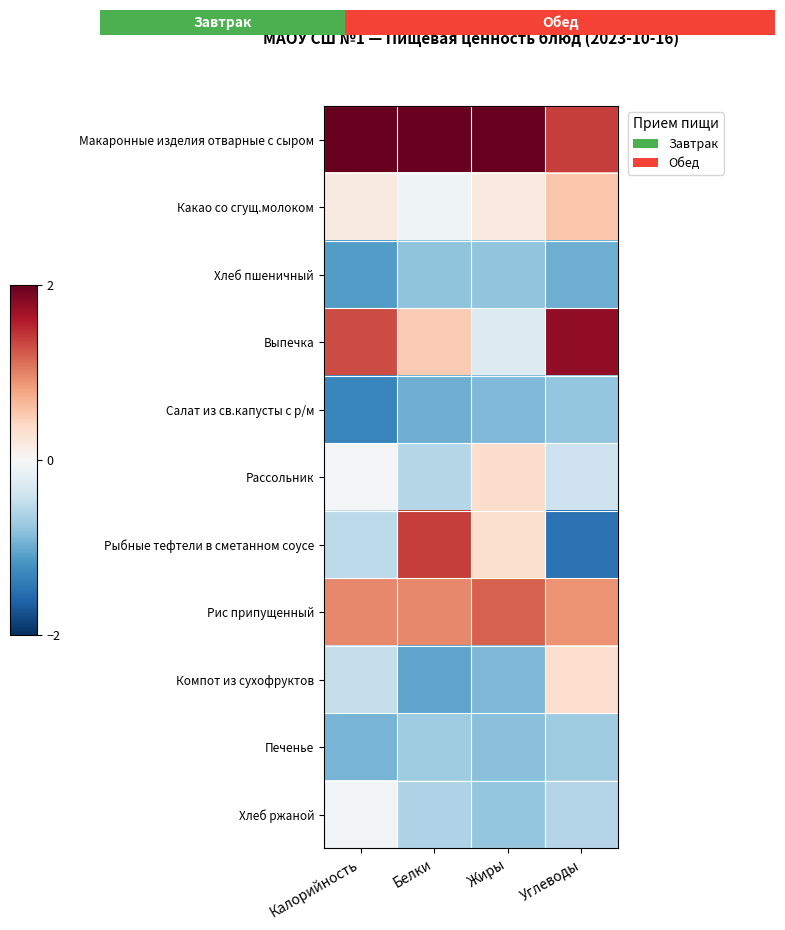

Where is Хлеб ржаной nearest to the value 0?

Калорийность